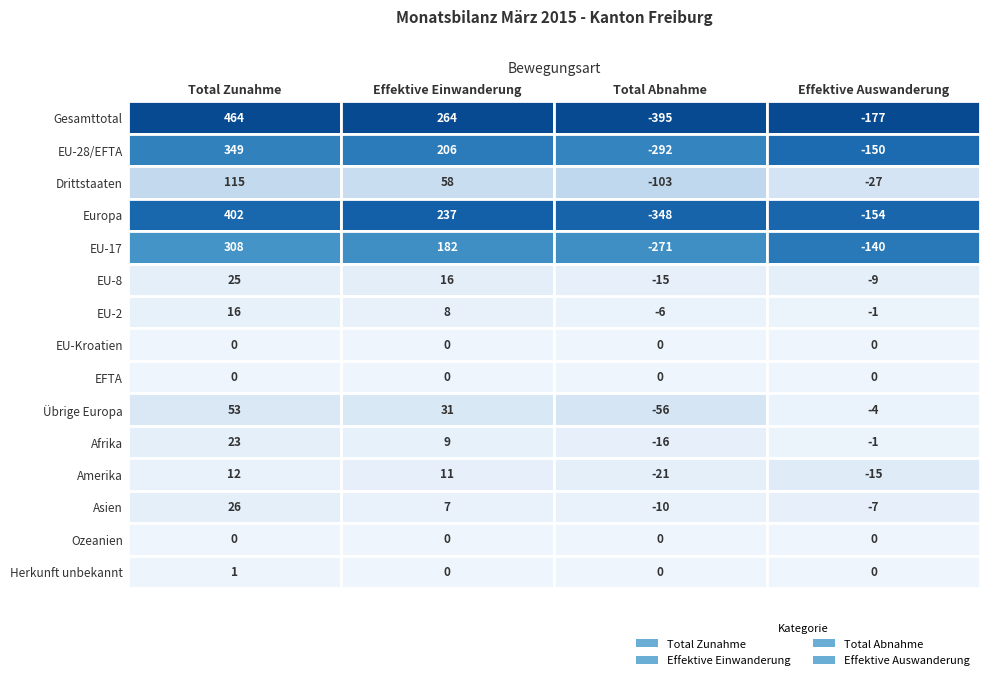

Which has a higher value, 13 or 7?

13